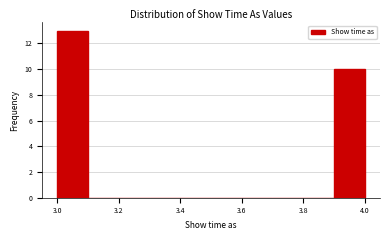

Reading left to right, transcribe this chart: for each bar, give the range it covers on the x-axis and its height. The values are not printed on the chart, so give them approximately, as read against the axis.

3.0 to 3.1: 13
3.1 to 3.2: 0
3.2 to 3.3: 0
3.3 to 3.4: 0
3.4 to 3.5: 0
3.5 to 3.6: 0
3.6 to 3.7: 0
3.7 to 3.8: 0
3.8 to 3.9: 0
3.9 to 4.0: 10